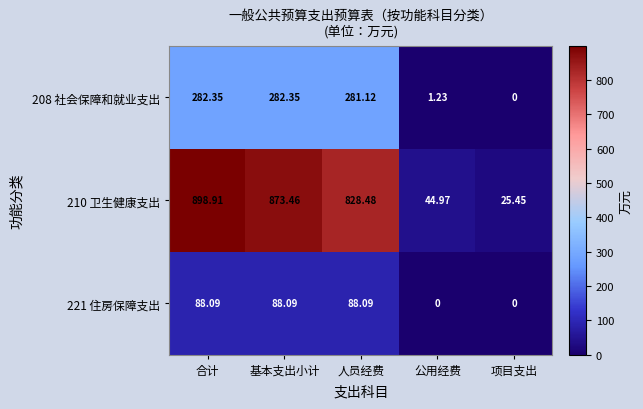

Which series has the widest spread of values?

210 卫生健康支出